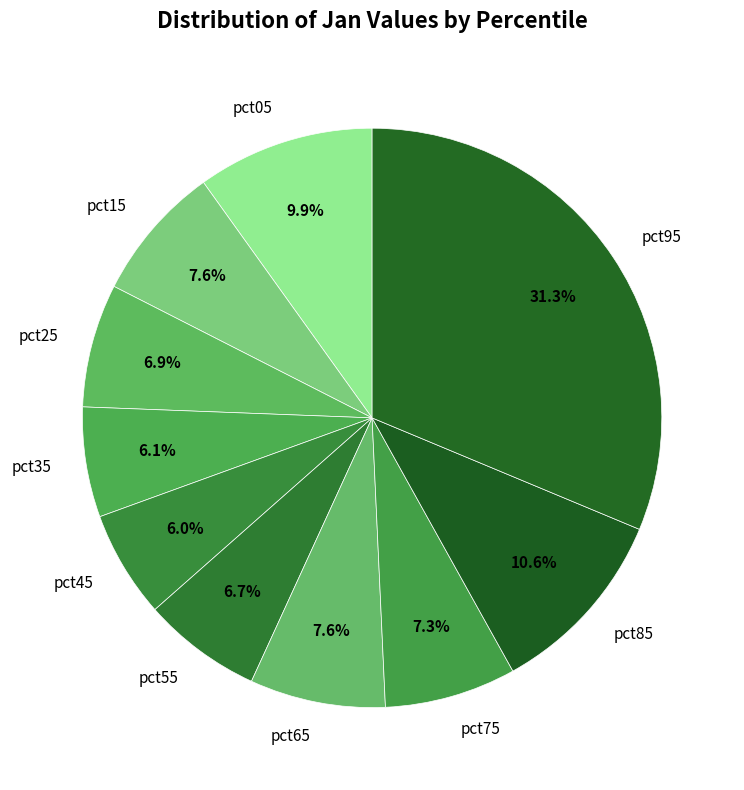

What percentage do pct25 and pct15 together represent?

14.5%